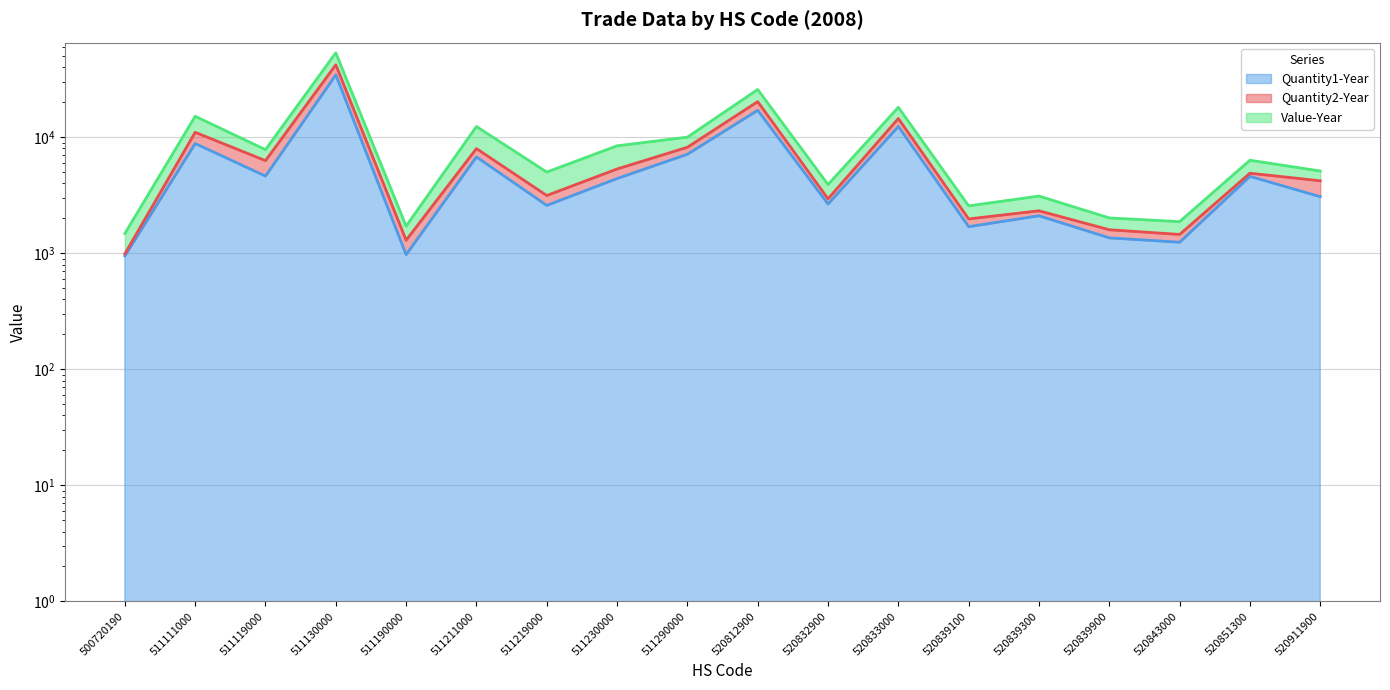

Which series has the widest spread of values?

Quantity2-Year